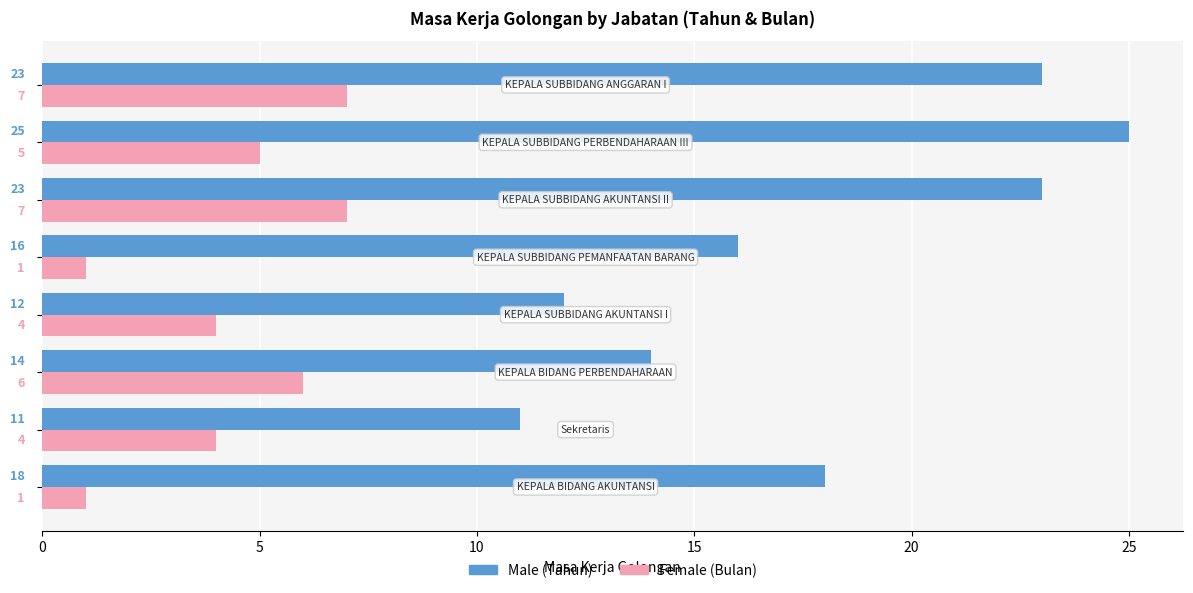

What is the greatest value displayed?

25